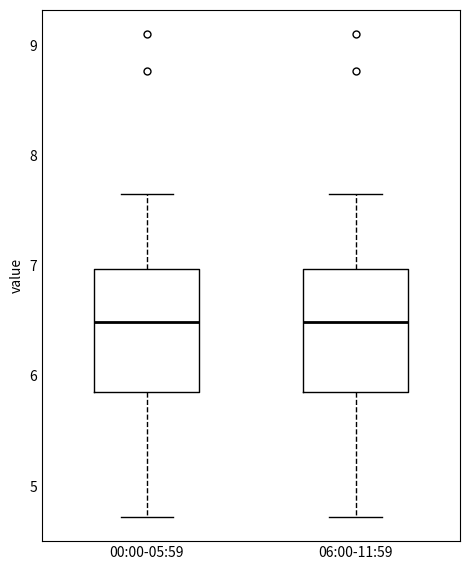

Where does the upper whisker of the box for 06:00-11:59 end on the y-axis? The values are not printed on the chart, so give them approximately, as read against the axis.

7.7